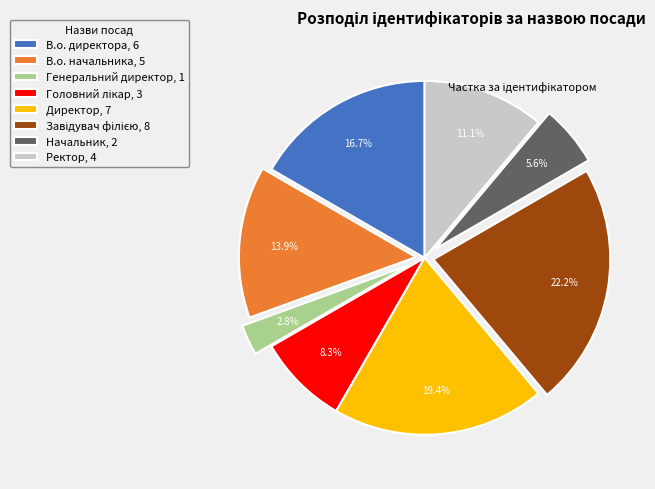

Do Начальник, 2 and В.о. директора, 6 together represent more than half of the pie?

No